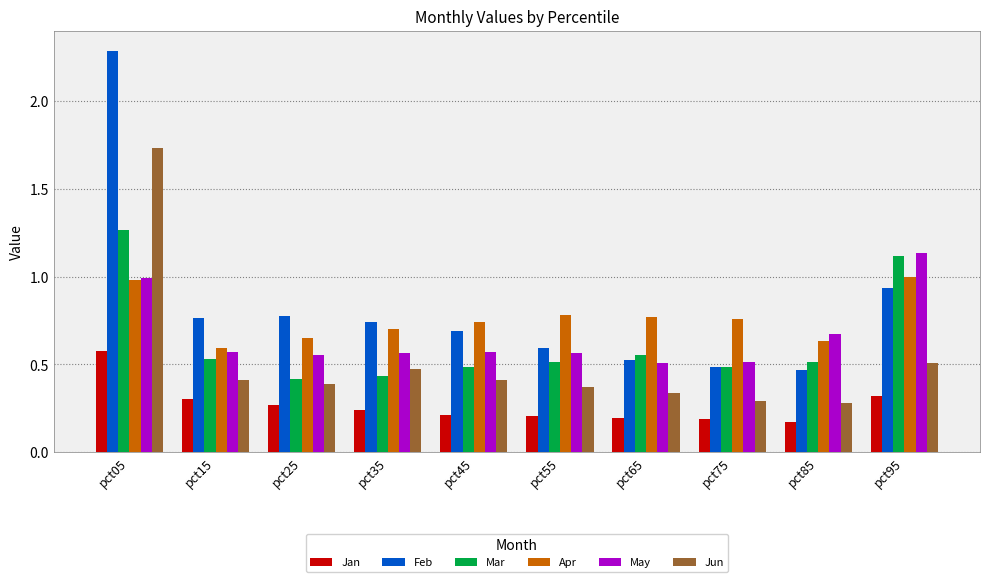

At which category does the chart reach its peak across all series?

pct05